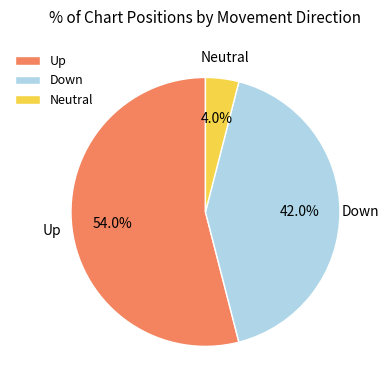

What is the smallest slice in the pie chart?

Neutral